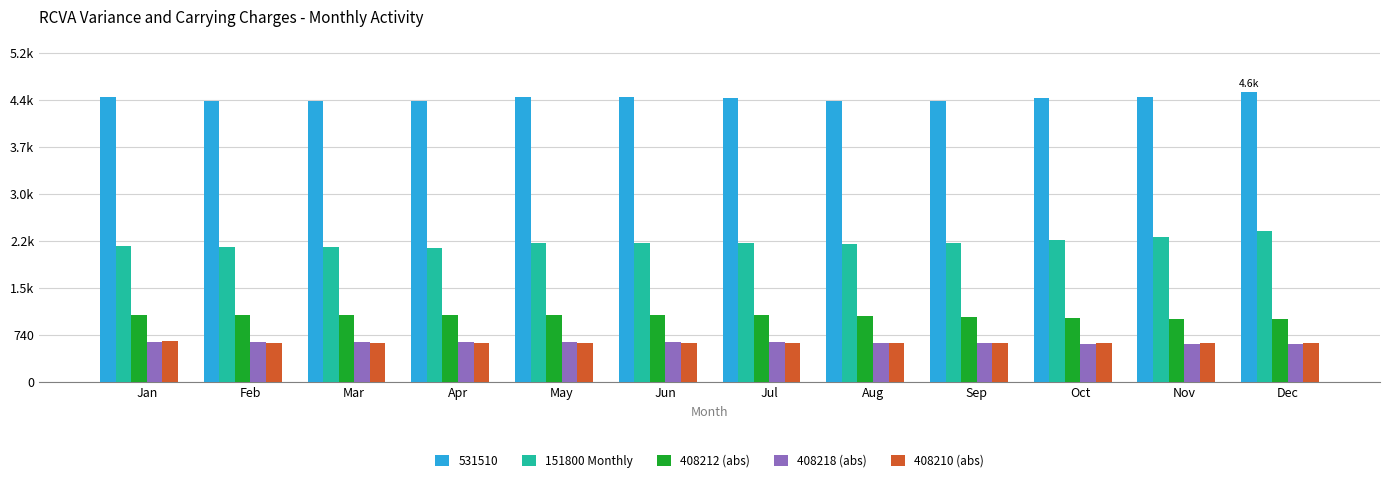

Where does the 408218 (abs) series first go above 628?

Jan